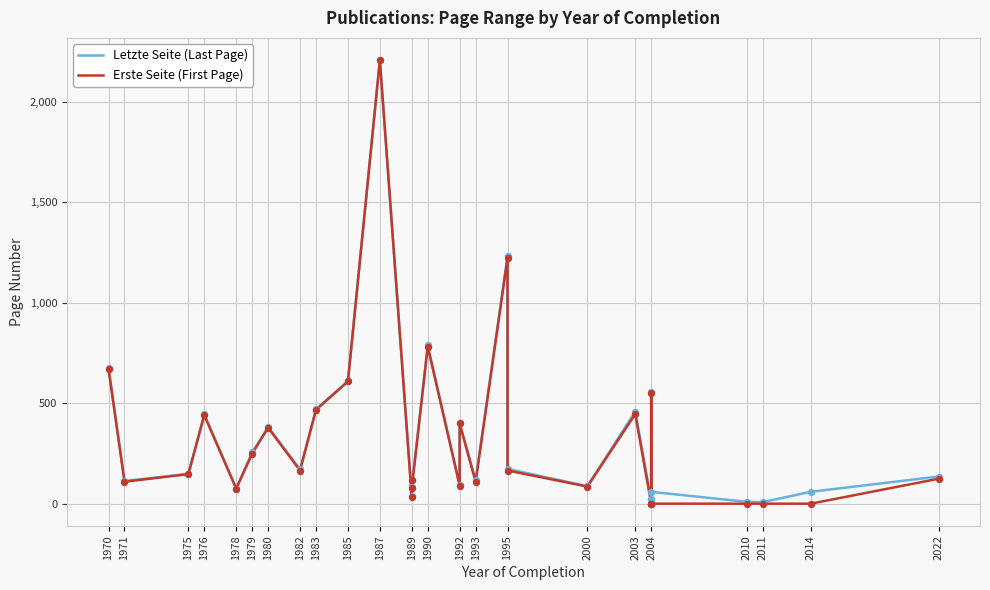

At how many categories does at least one series exceed 1079?

2